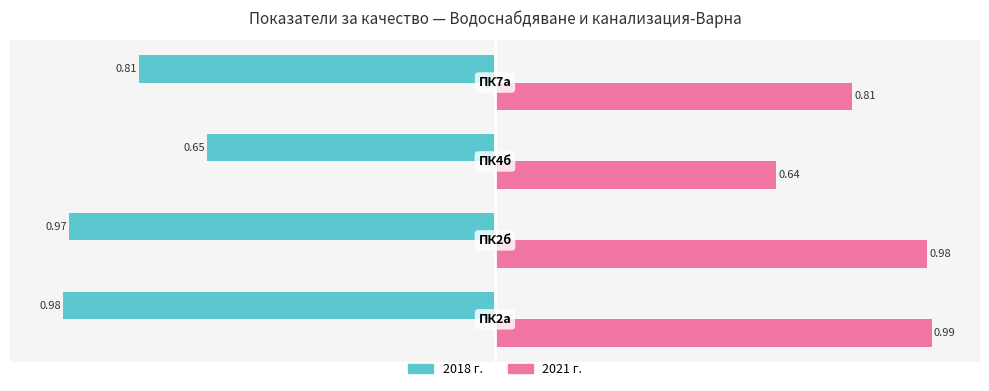

At how many categories does at least one series exceed 0?

4